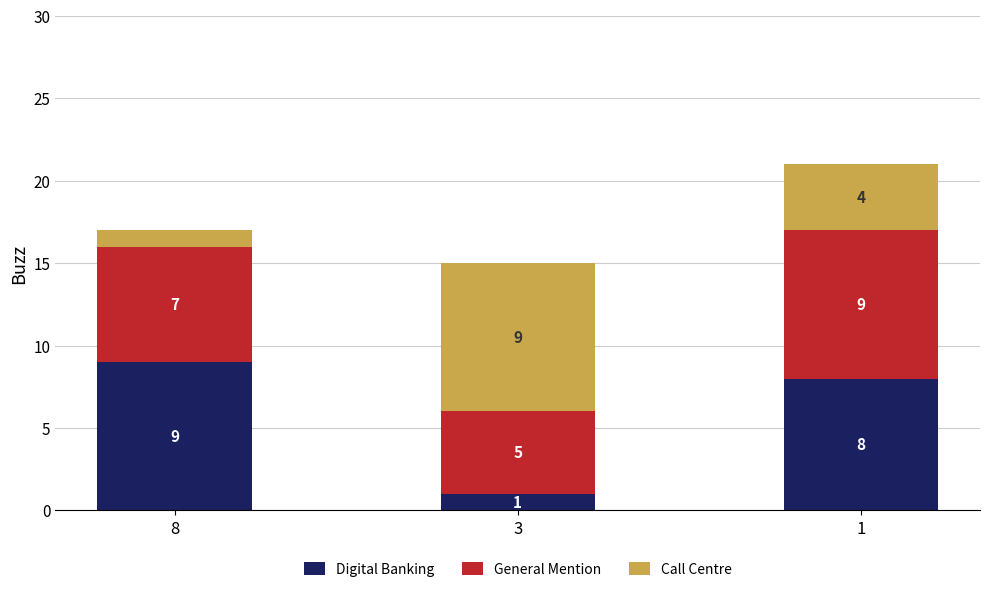

Count the number of categories in the chart.

3